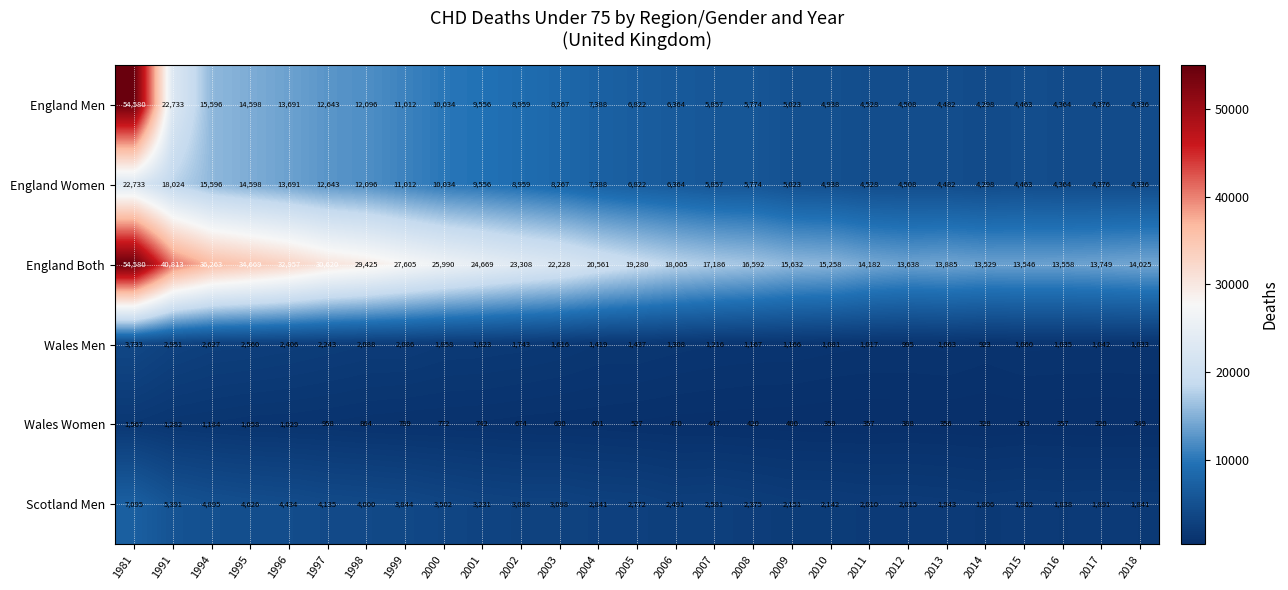

What is the sum of all Wales Men values?

44696